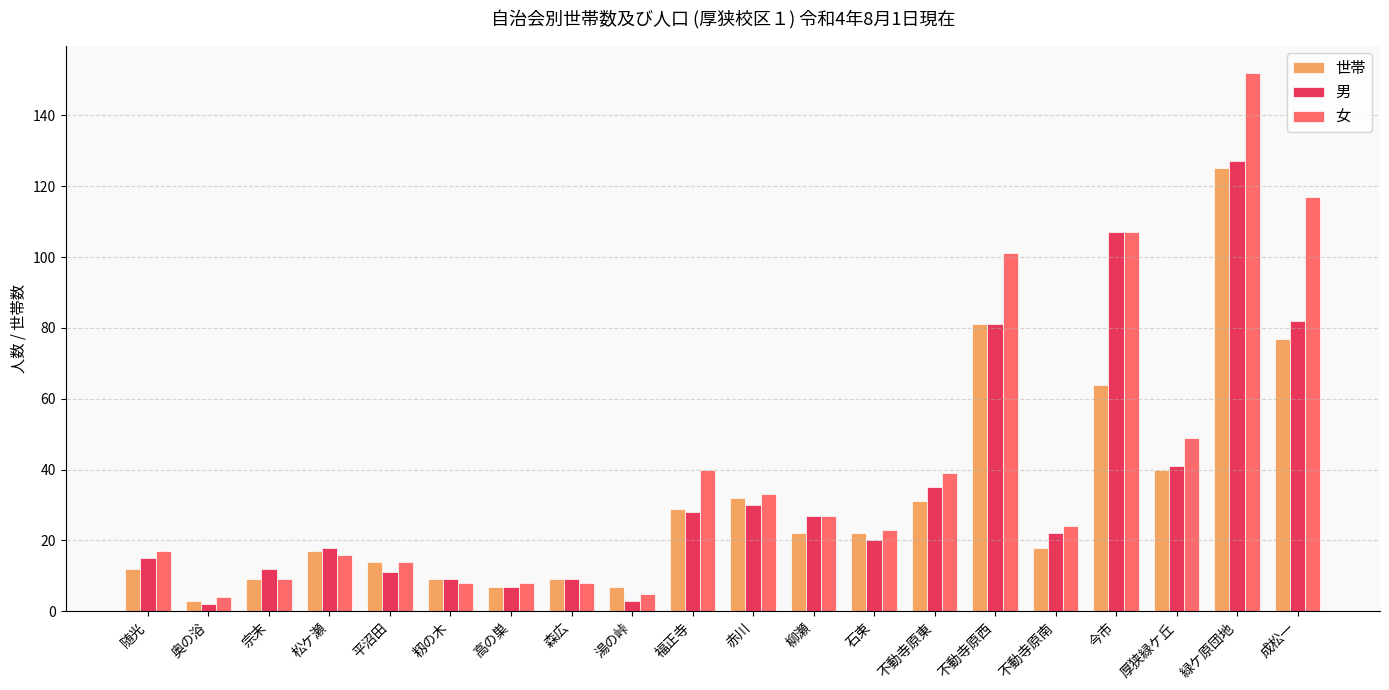

Reading right to left, list all the values displayed in this chart.

世帯: 77	125	40	64	18	81	31	22	22	32	29	7	9	7	9	14	17	9	3	12
男: 82	127	41	107	22	81	35	20	27	30	28	3	9	7	9	11	18	12	2	15
女: 117	152	49	107	24	101	39	23	27	33	40	5	8	8	8	14	16	9	4	17